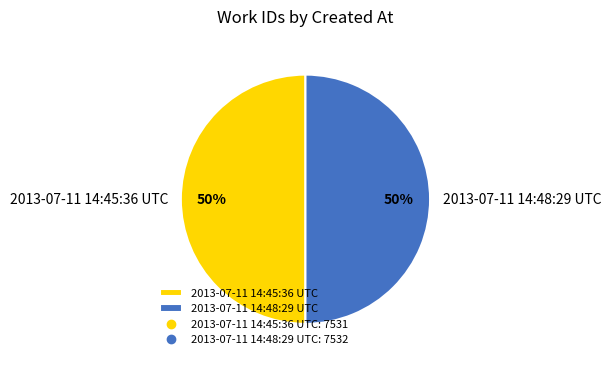

Is the sum of 2013-07-11 14:45:36 UTC and 2013-07-11 14:48:29 UTC greater than half?

Yes